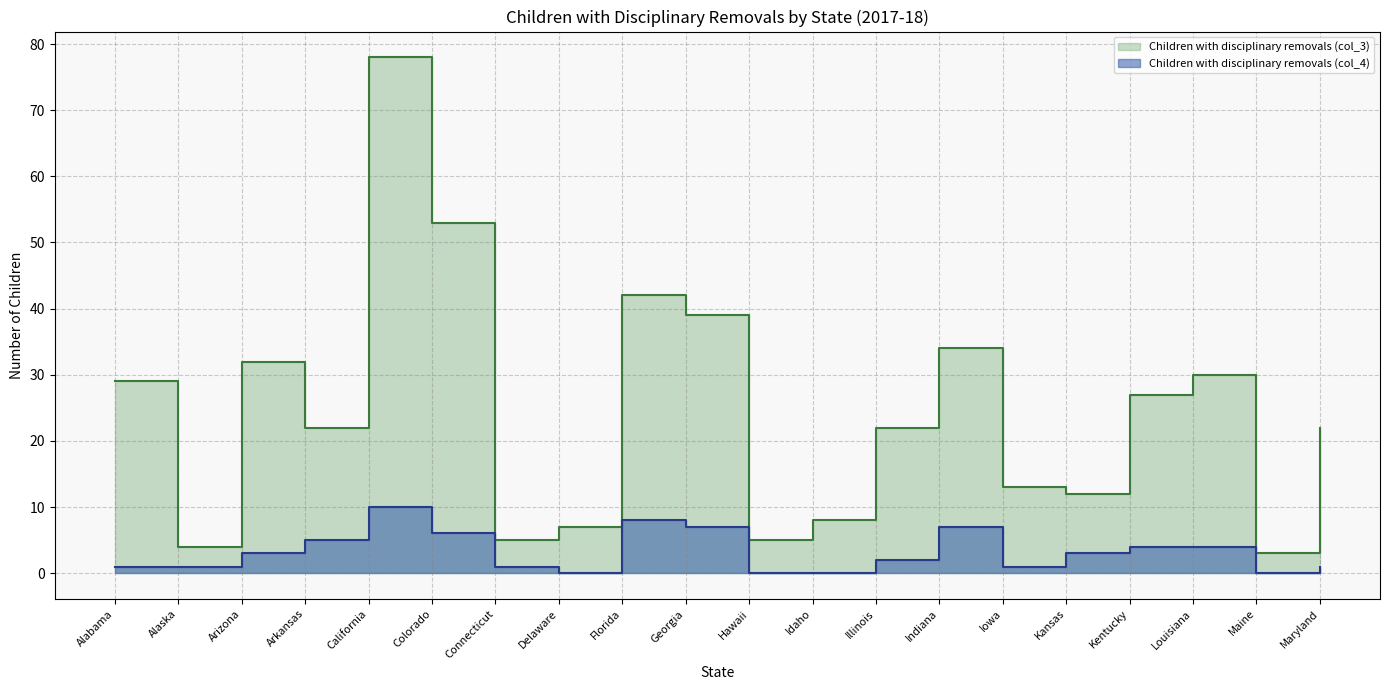

The value of Children with disciplinary removals (col_3) at Idaho is 11. True or false?

False